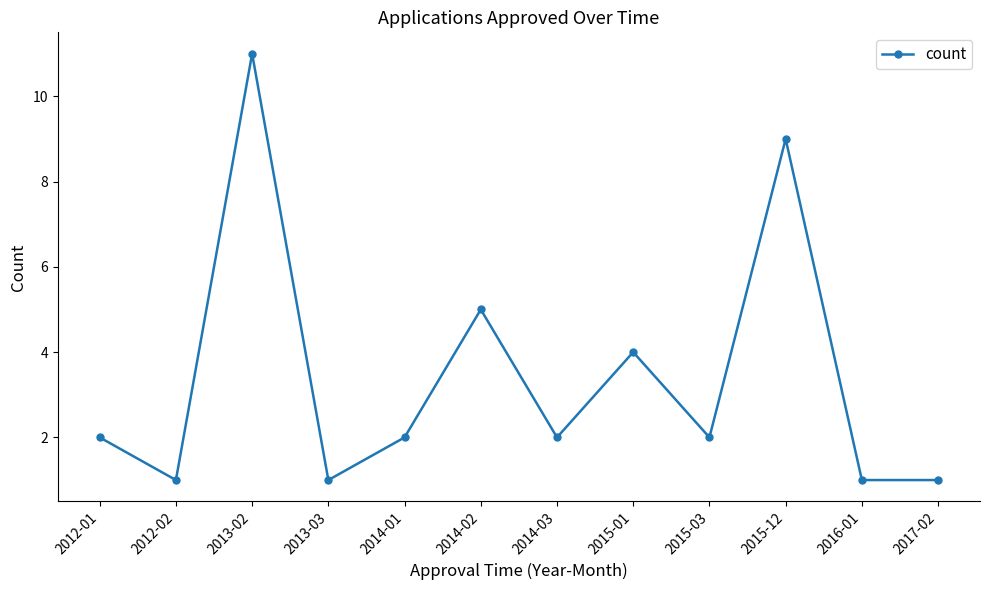

What is the change in value from 2014-02 to 2015-03?

-3